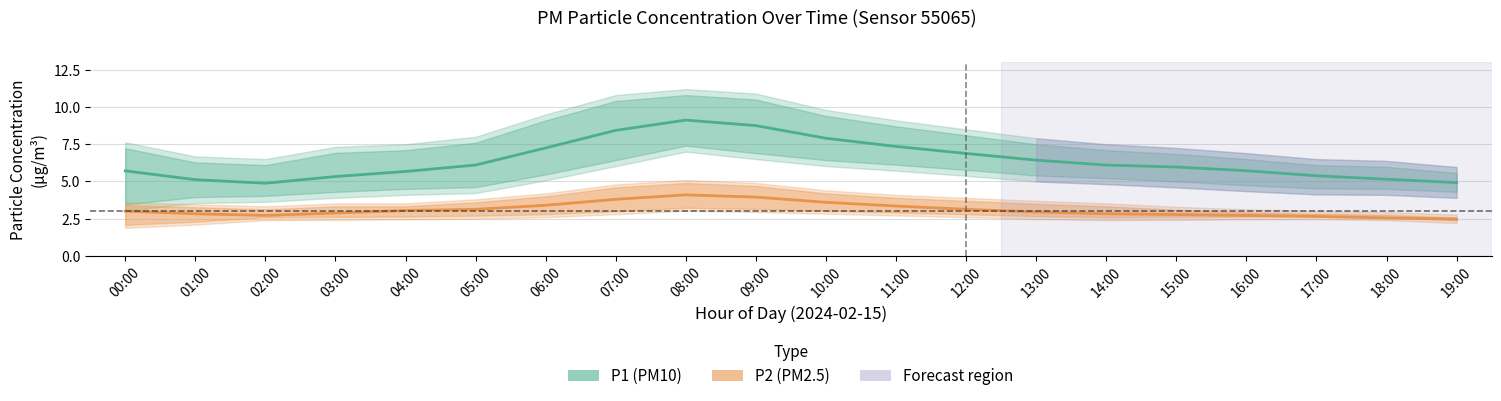

What is the value of the P1 (PM10) point at the 19th from the left?

5.2